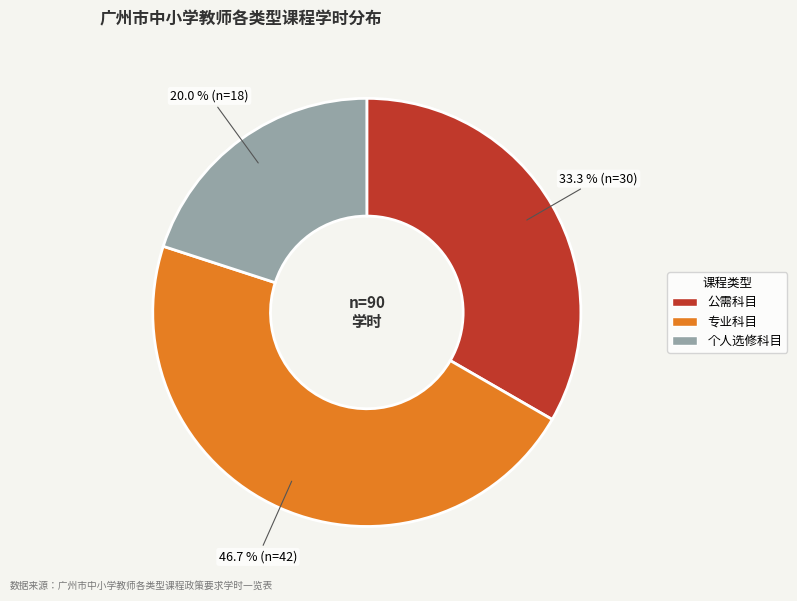

Which category has the biggest portion of the pie?

专业科目